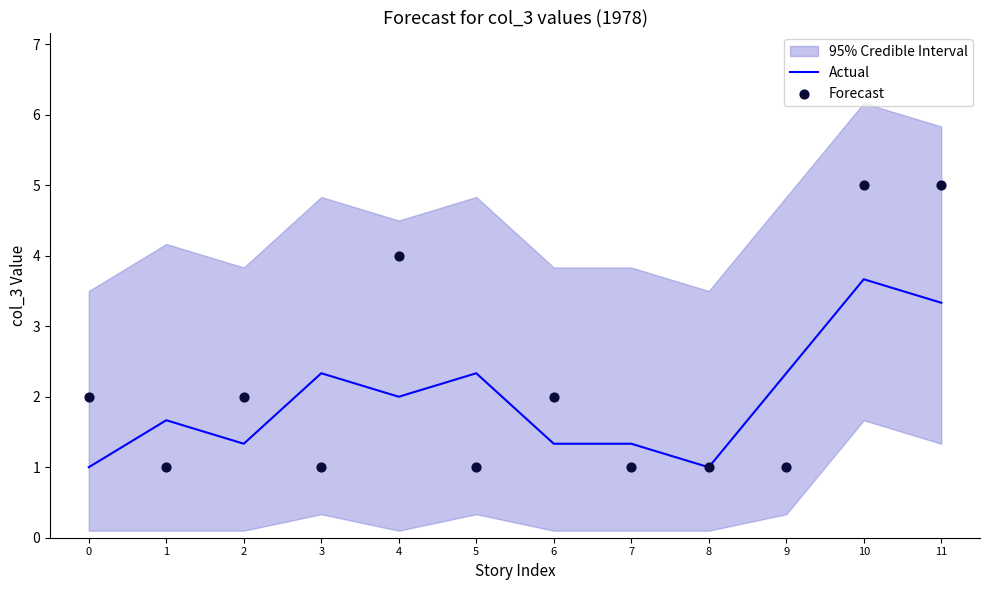

At how many categories does at least one series exceed 2?

6